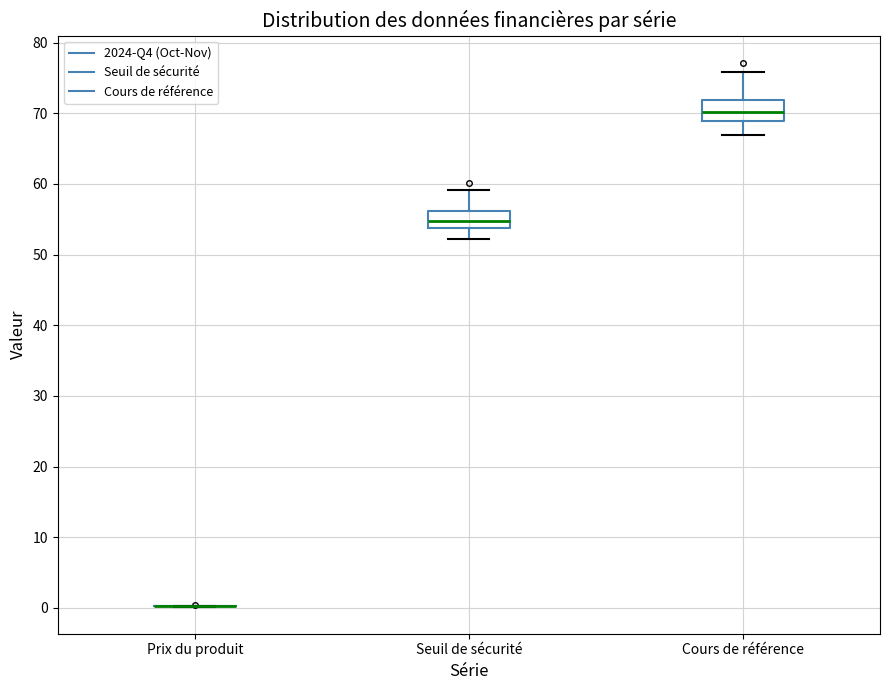

Reading left to right, read every box against the y-axis: the position of its median line, the range the box covers, and the ends of its whiskers. The values are not printed on the chart, so give them approximately, as read against the axis.

Prix du produit: box collapsed to a line at 0, whiskers 0 to 0
Seuil de sécurité: median 55, box 54 to 56, whiskers 52 to 59
Cours de référence: median 70, box 69 to 72, whiskers 67 to 76